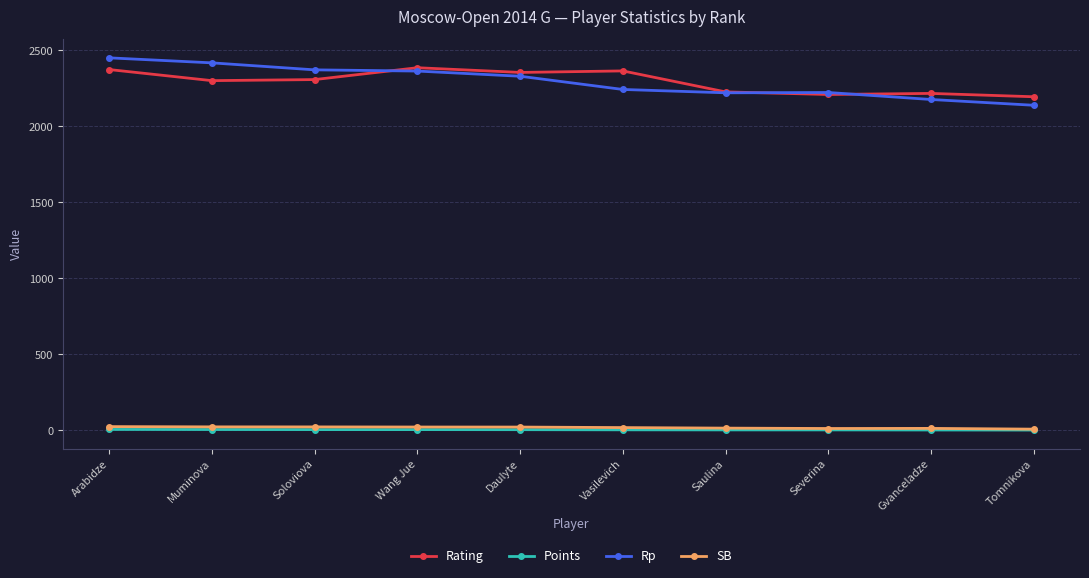

True or false: Rp and SB cross at least once.

False